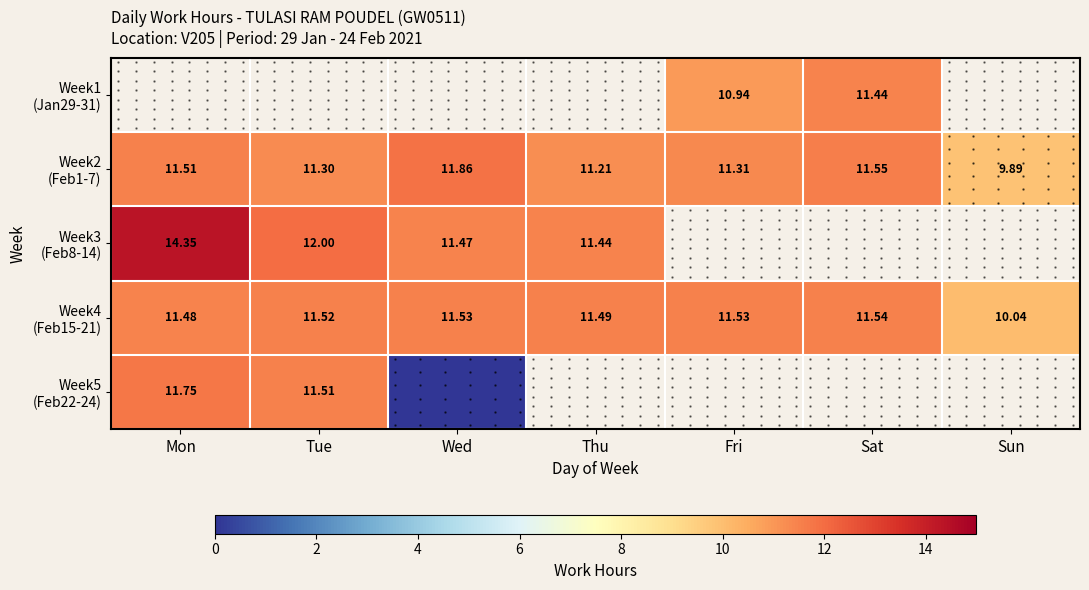

What is the lowest value of the Week4 (Feb15-21) series?

10.0